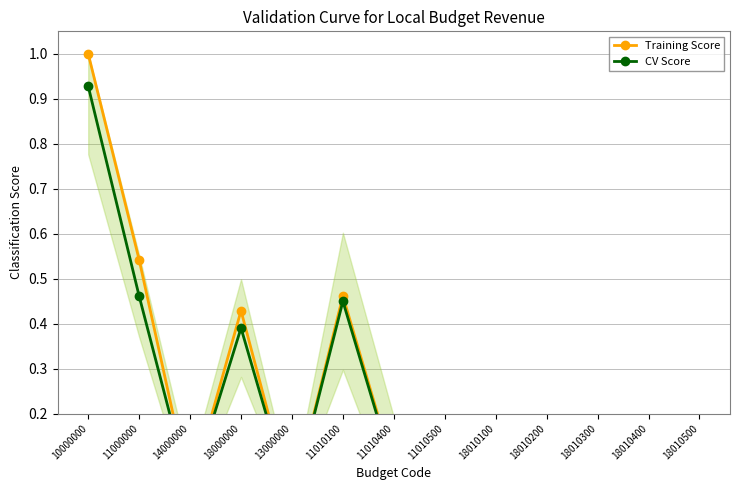

List the series in order of their peak value, lowest first.

CV Score, Training Score